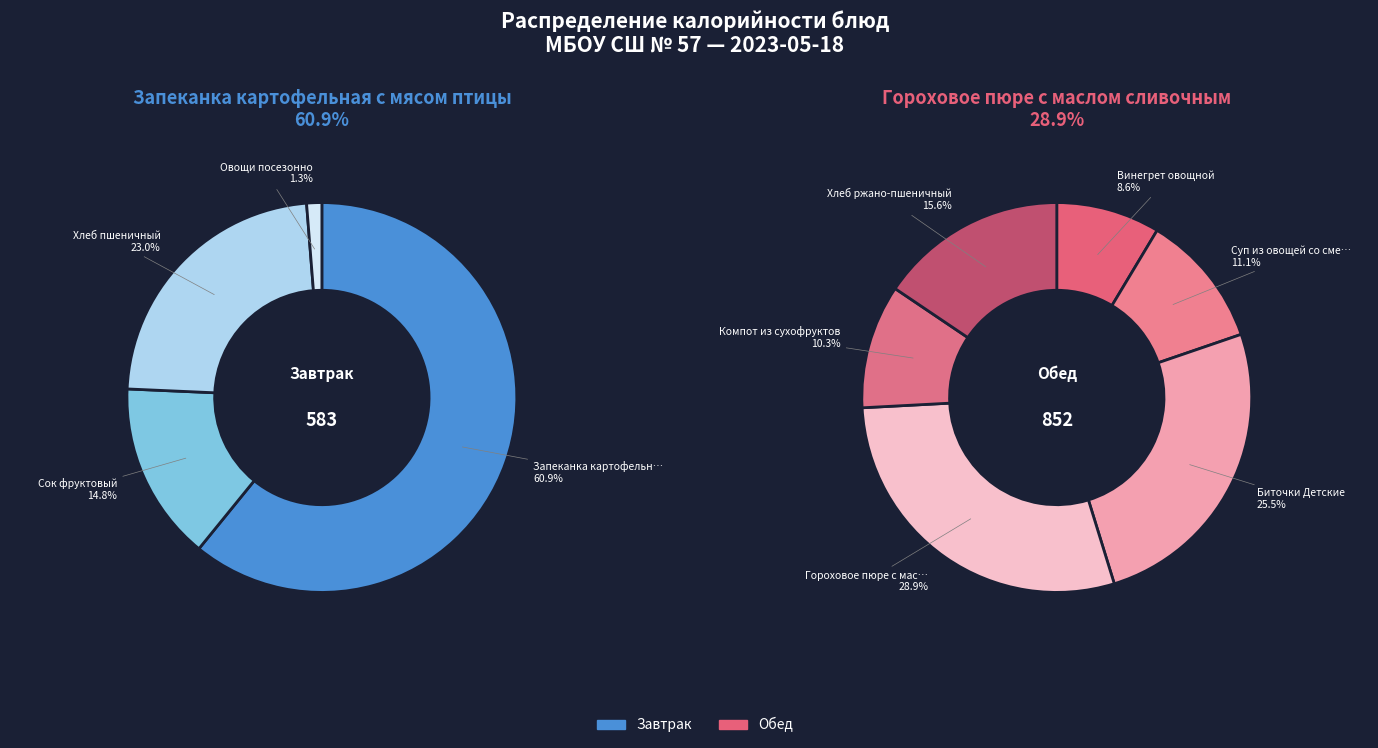

Count the number of slices in the pie.

10